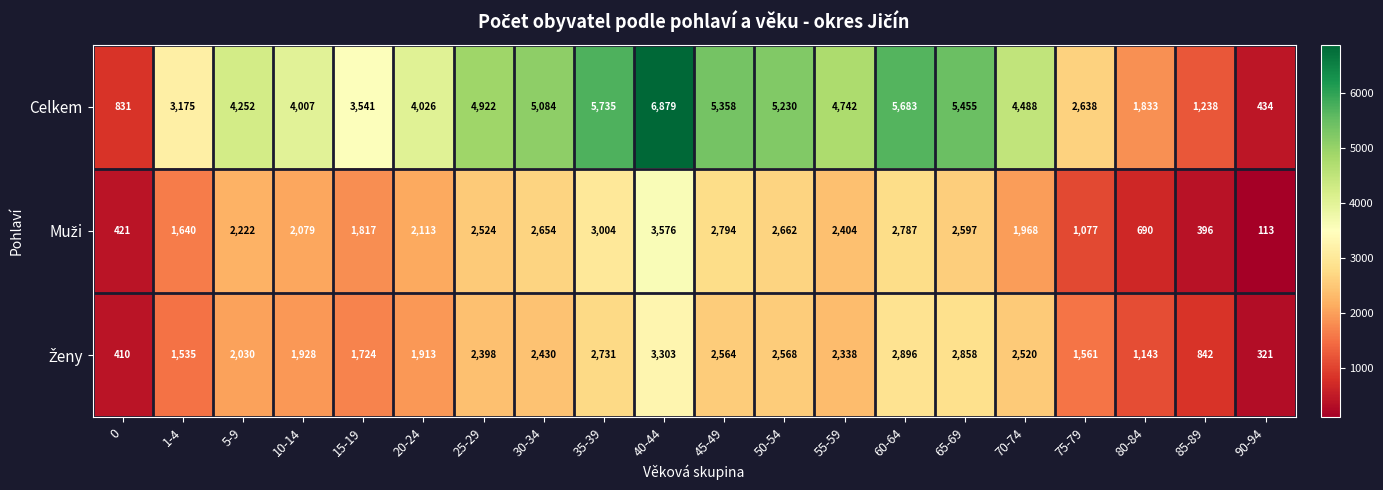

What is the maximum value shown in the chart?

6879